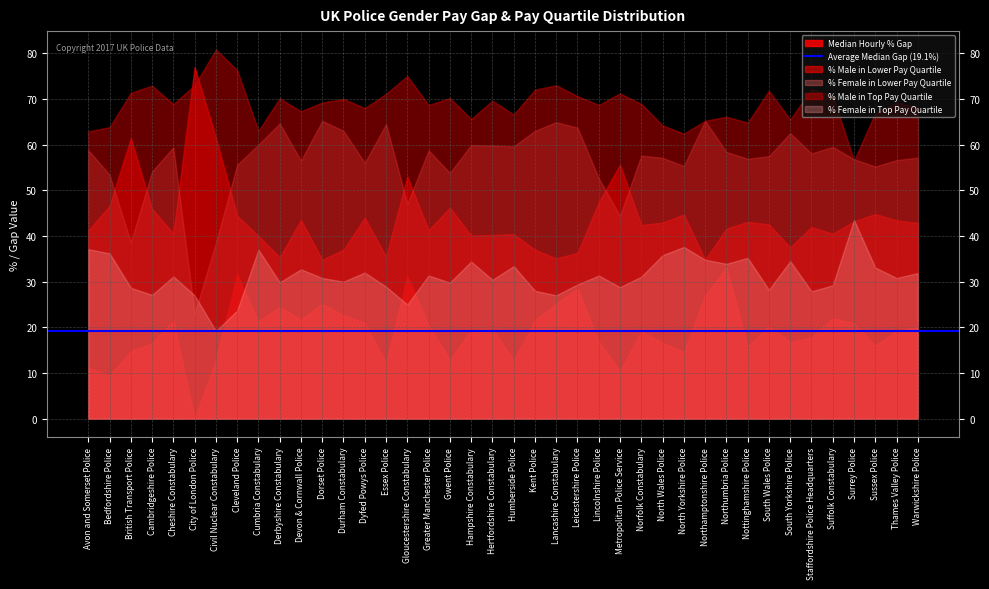

The value of Median Hourly % Gap at Warwickshire Police is 20.2. True or false?

True